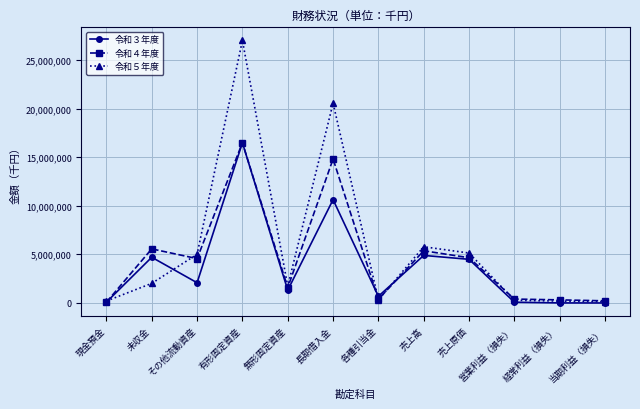

Is the value of 令和５年度 at 長期借入金 greater than the value of 令和３年度 at 各種引当金?

Yes